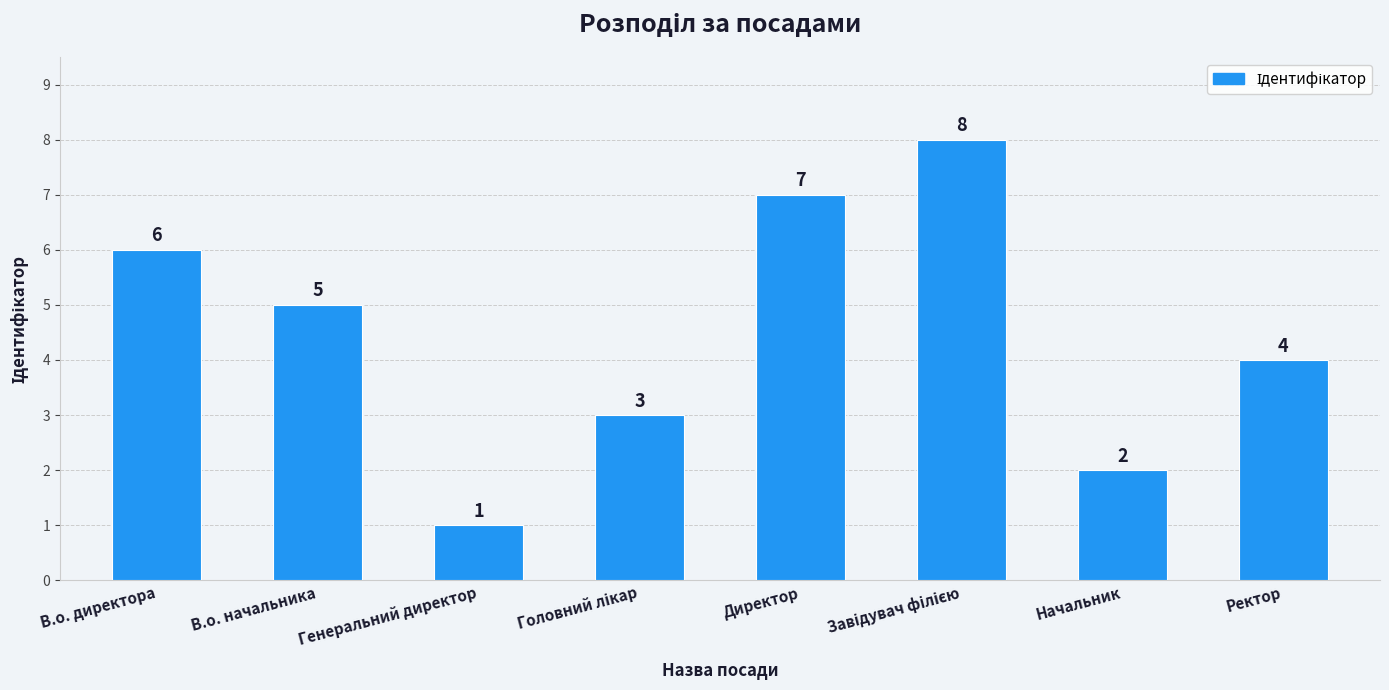

What is the approximate value at В.о. начальника?

5